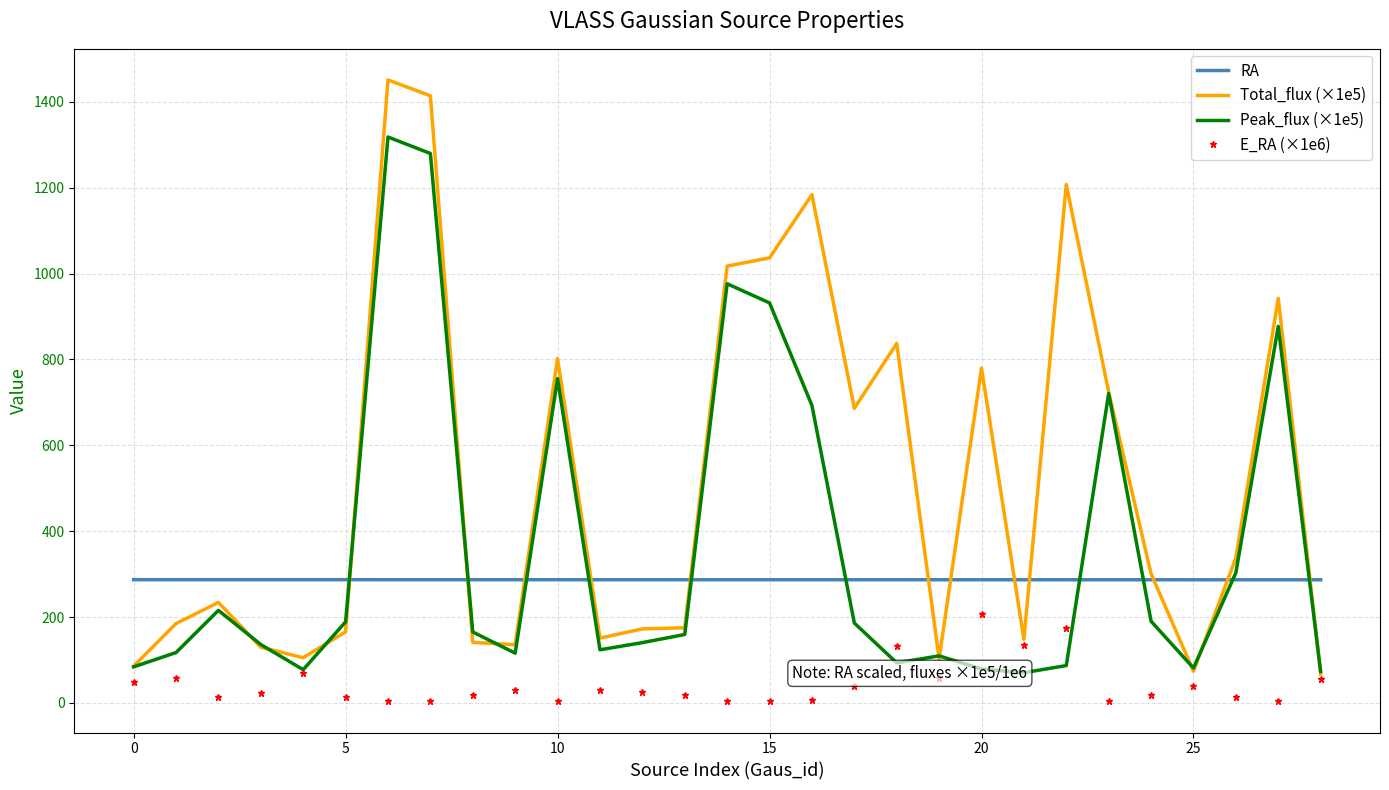

True or false: RA and E_RA (×1e6) cross at least once.

False